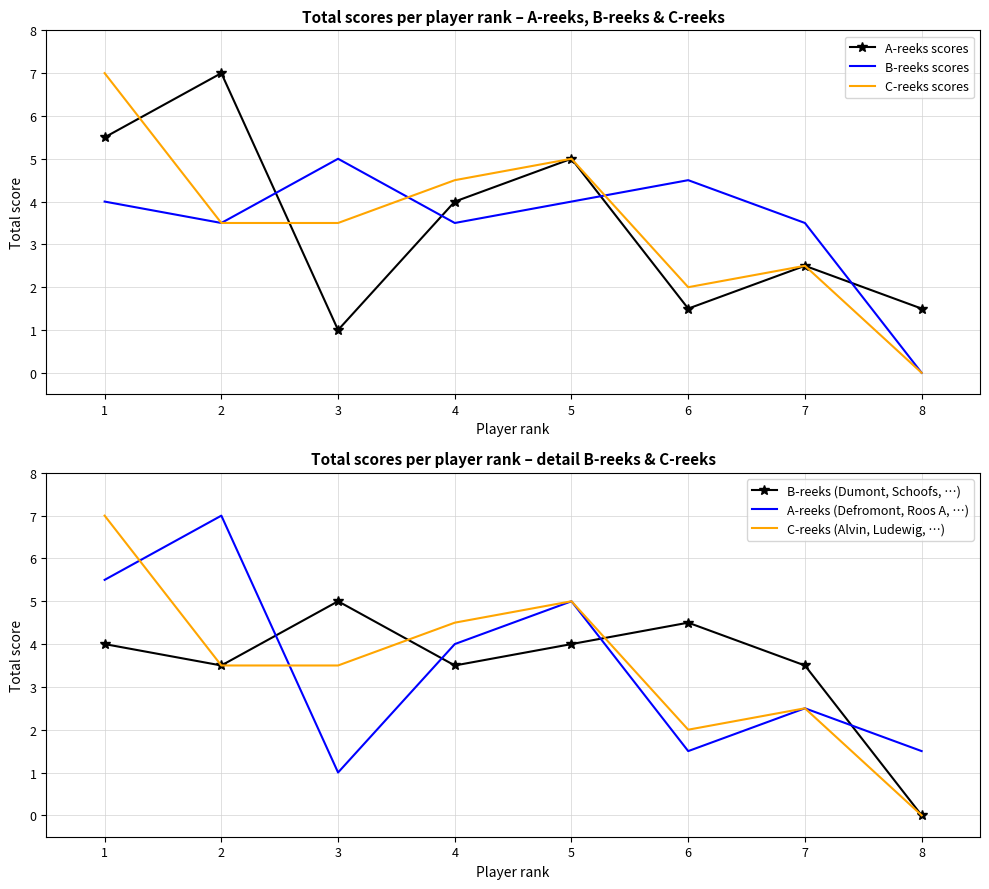

The B-reeks (Dumont, Schoofs, …) series shows -1.9 at 7. True or false?

False